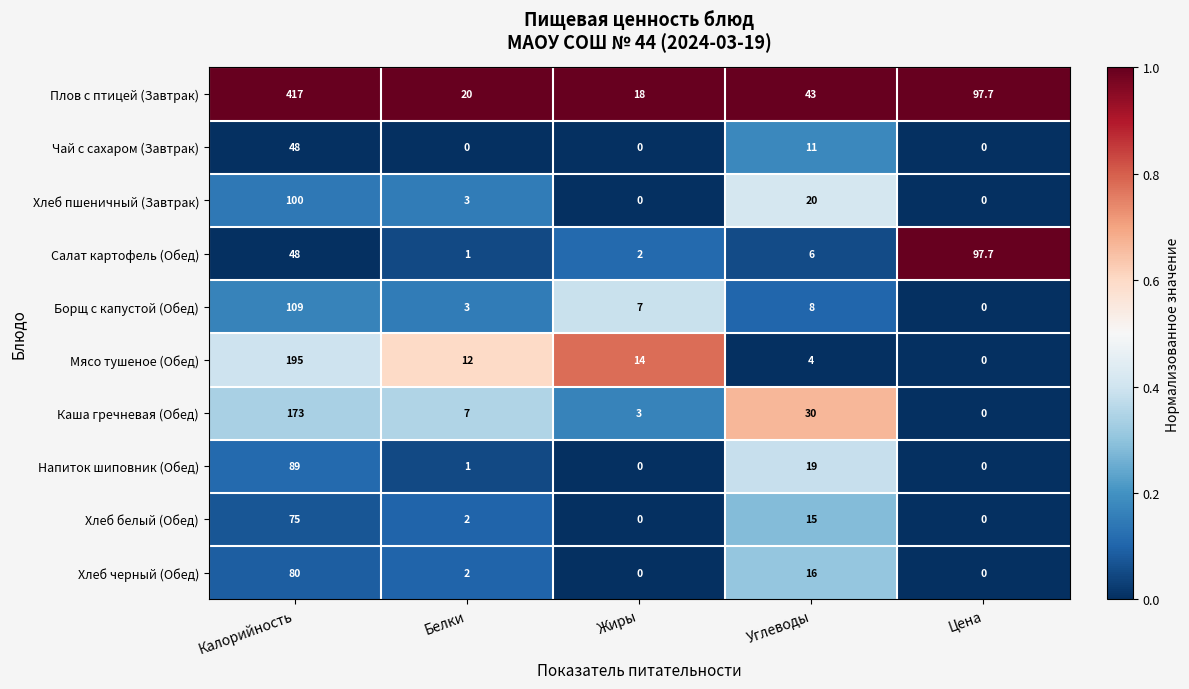

At which label is Салат картофель (Обед) closest to 49?

Калорийность